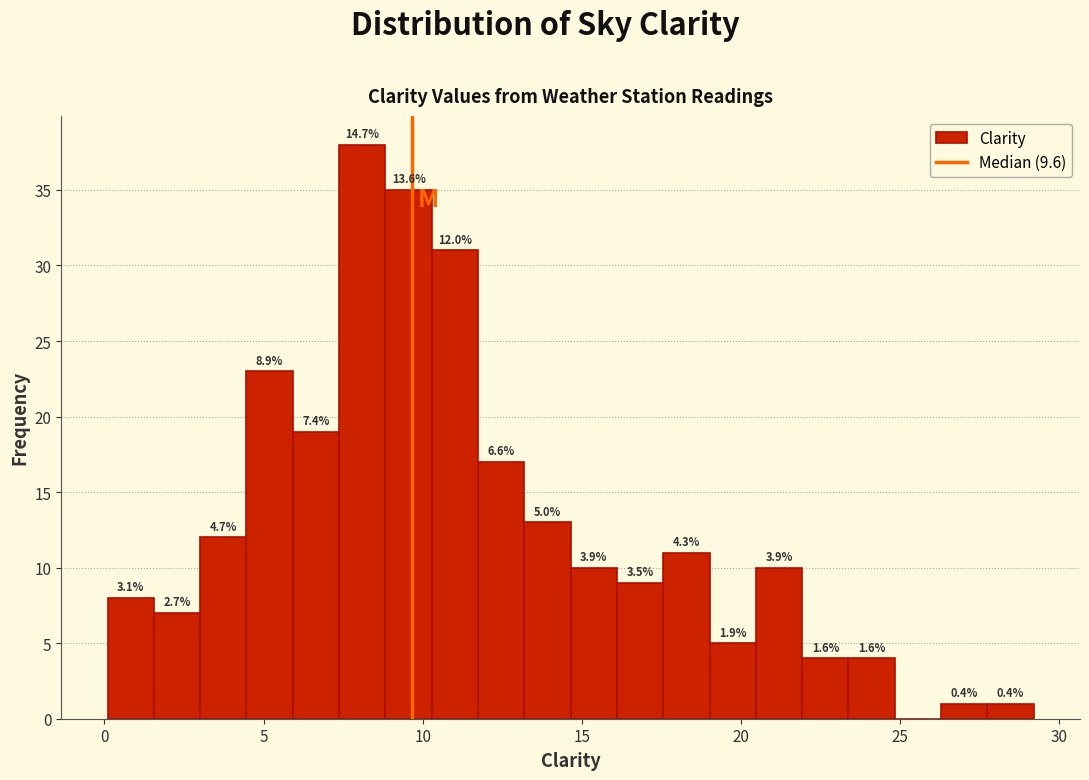

Around what value on the x-axis is the tallest bar? Give the approximate position of its centre, as read against the axis.

8.0